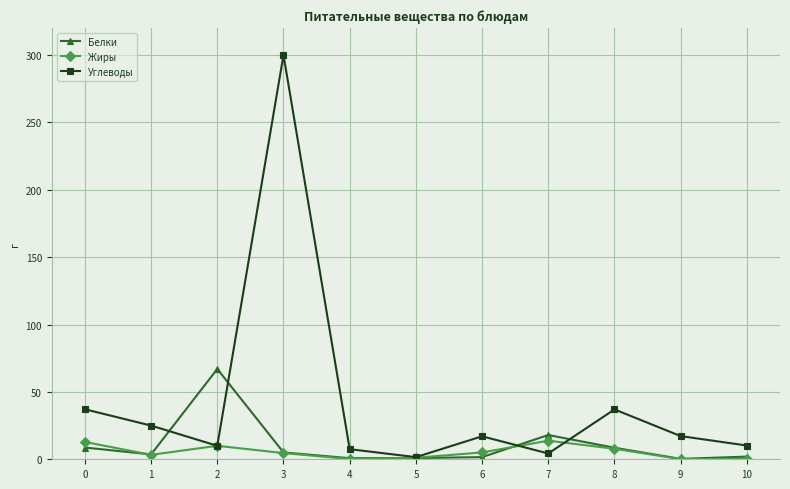

What is the sum of the Углеводы values at 2 and 3?

310.0